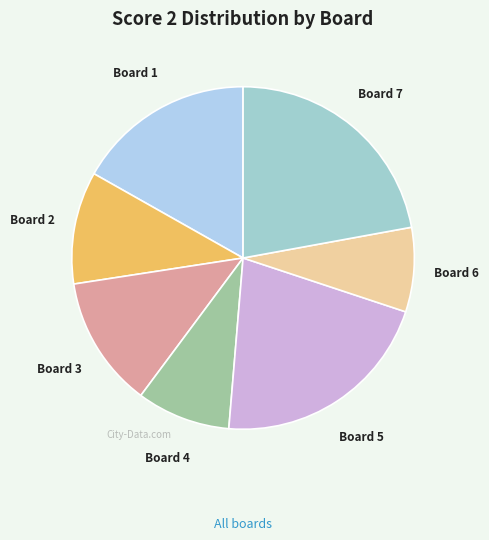

Do Board 4 and Board 1 together represent more than half of the pie?

No